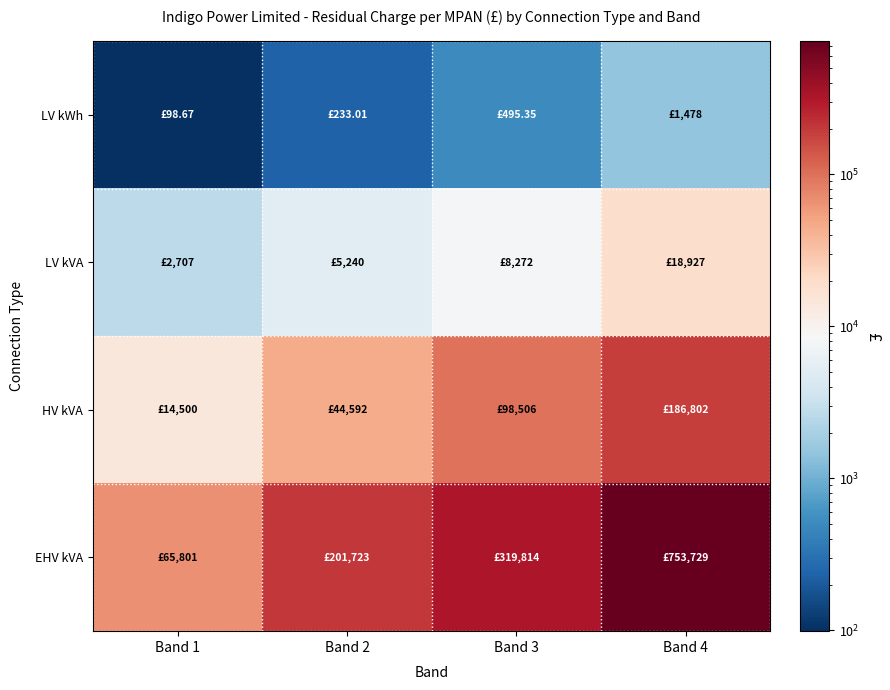

At which category does the chart reach its minimum across all series?

Band 1